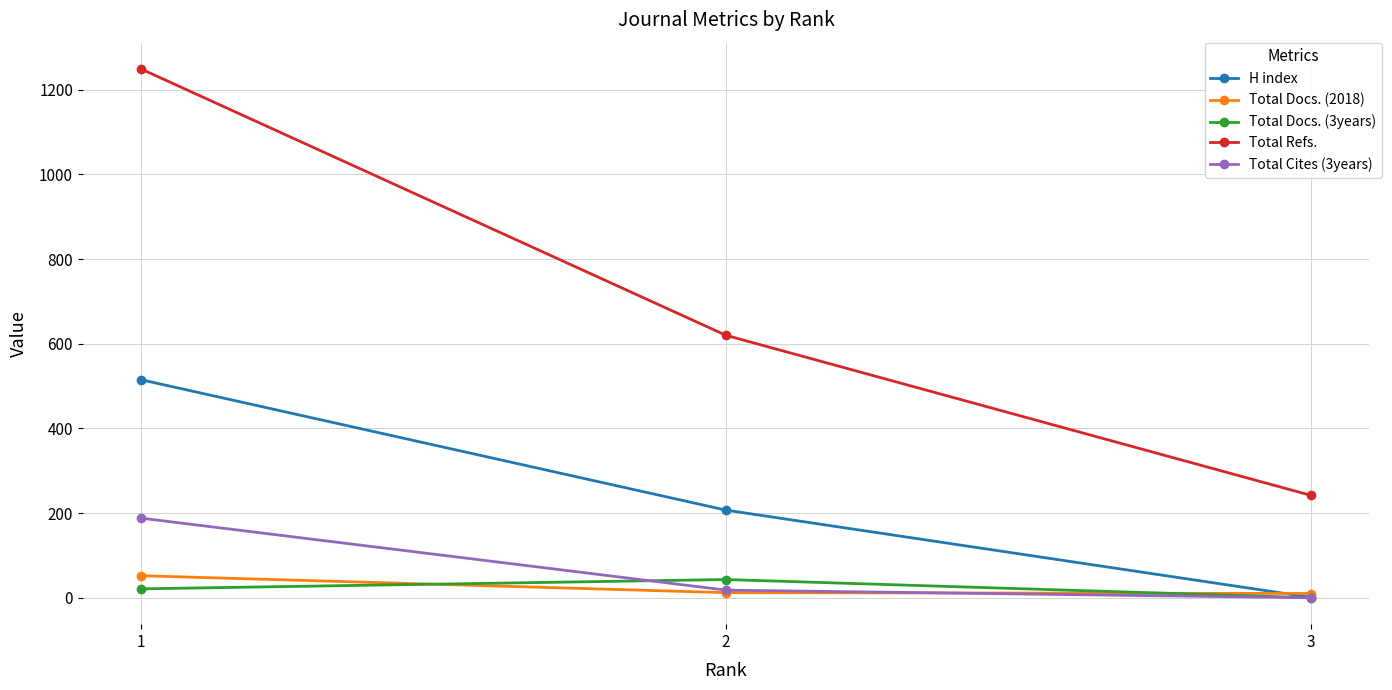

The value of H index at 1 is 515. True or false?

True